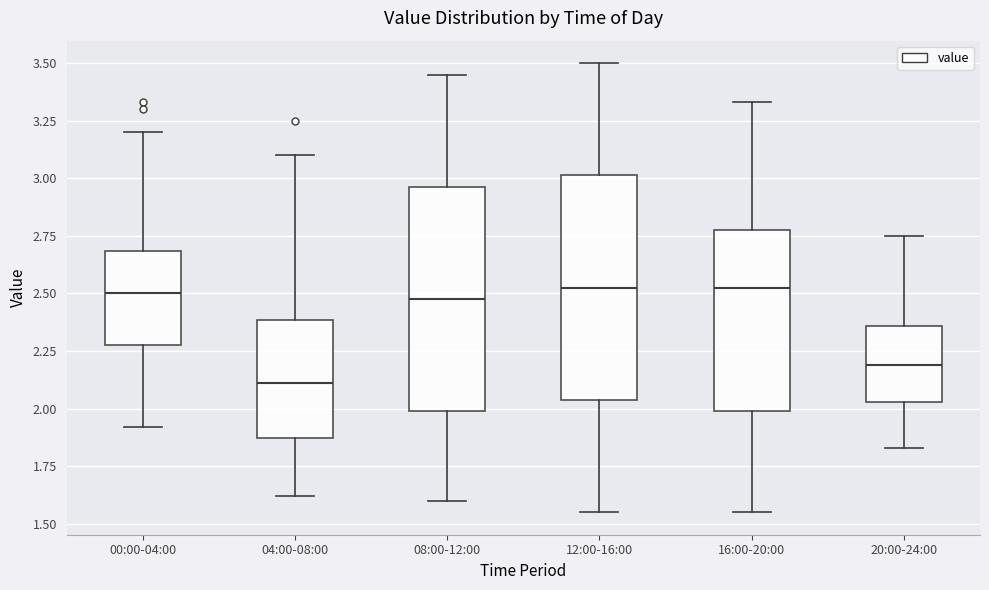

Where does the upper whisker of the box for 20:00-24:00 end on the y-axis? The values are not printed on the chart, so give them approximately, as read against the axis.

2.75